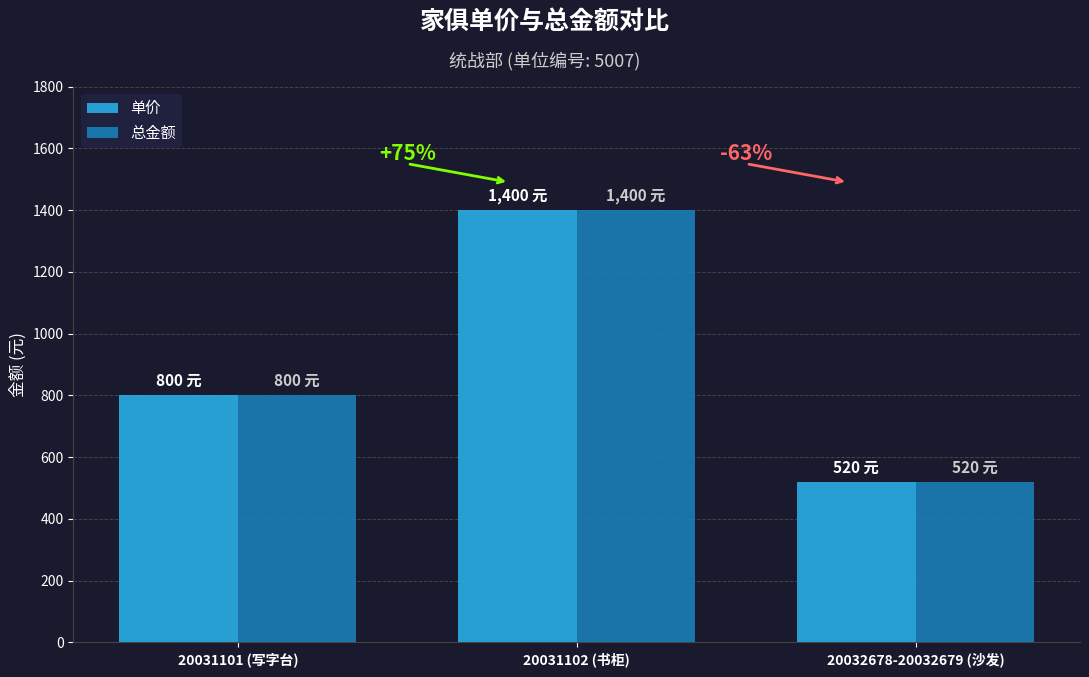

How many bars are there in total?

6